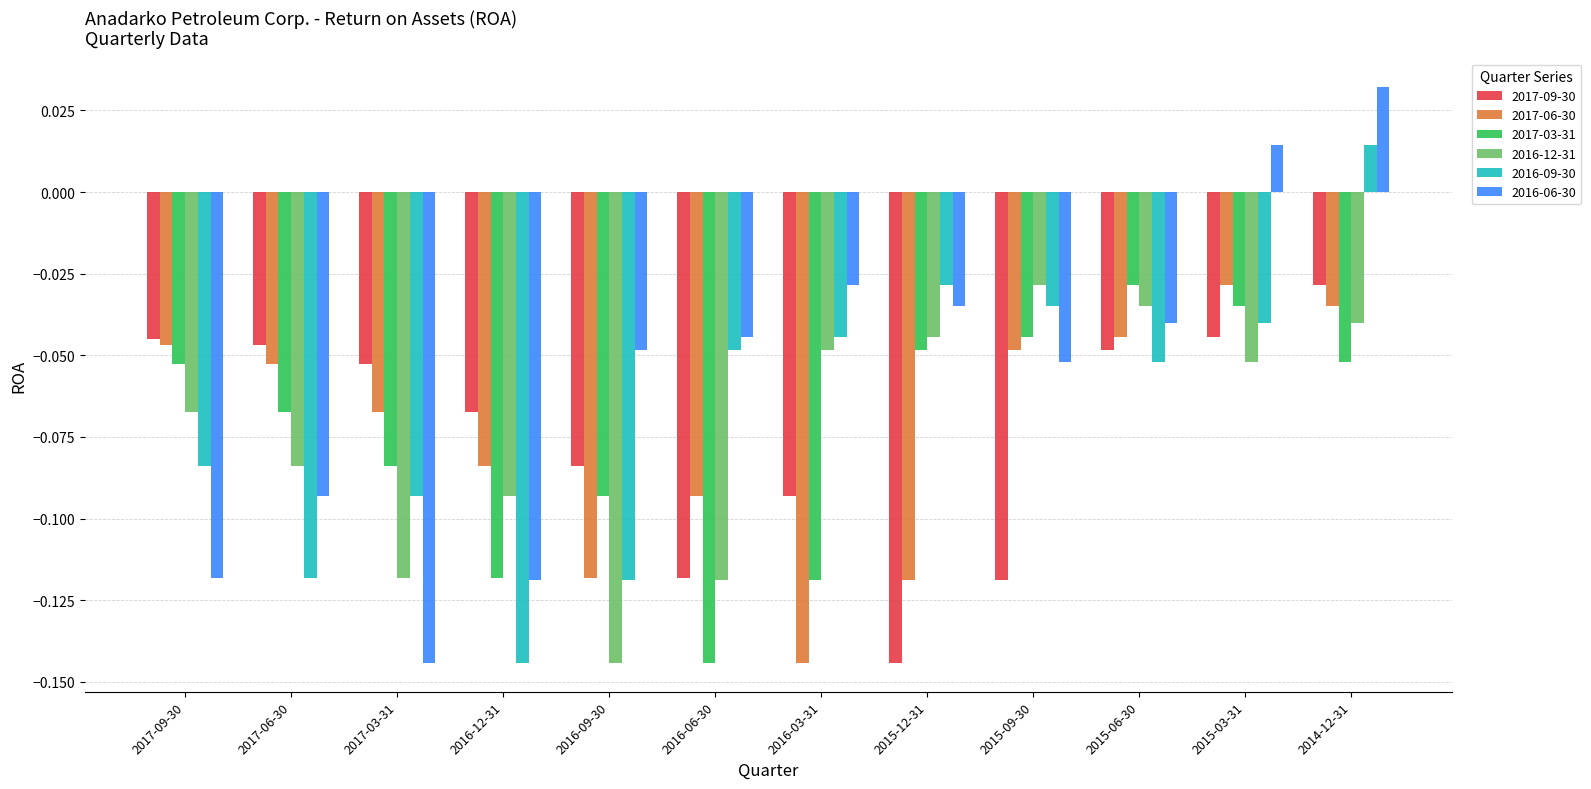

Does the chart contain any negative values?

Yes